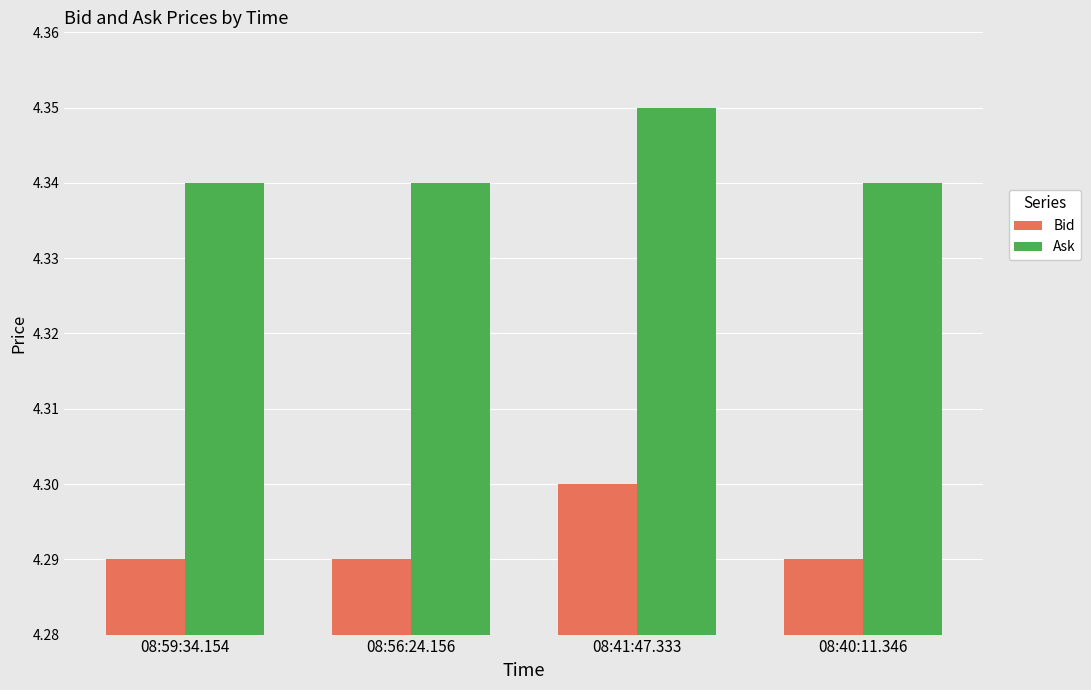

How many Ask values are between 4 and 5?

4